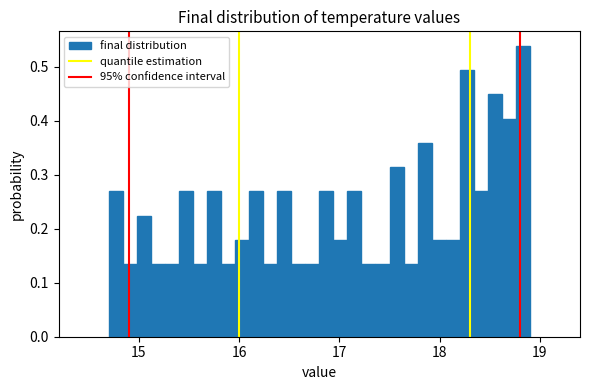

Read against the x-axis, roughly where is the centre of the tallest bar?

18.8